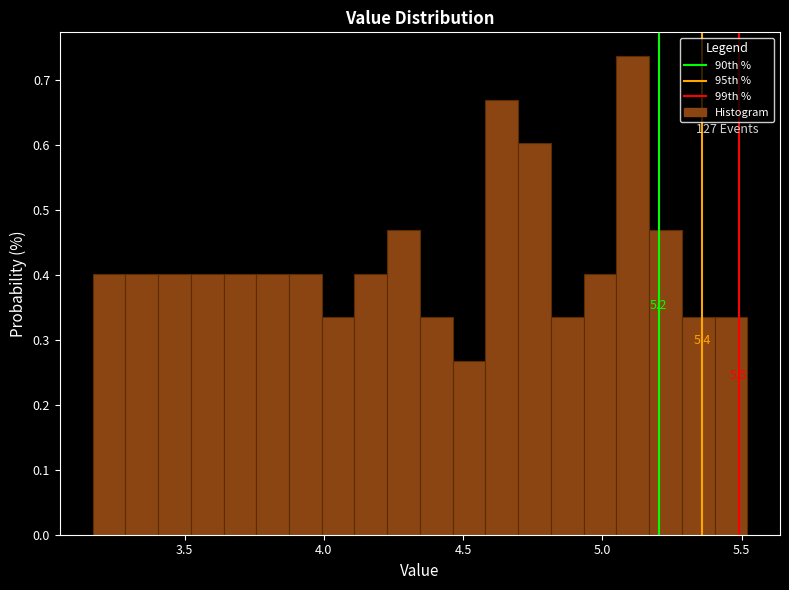

Around what value on the x-axis is the tallest bar? Give the approximate position of its centre, as read against the axis.

5.10